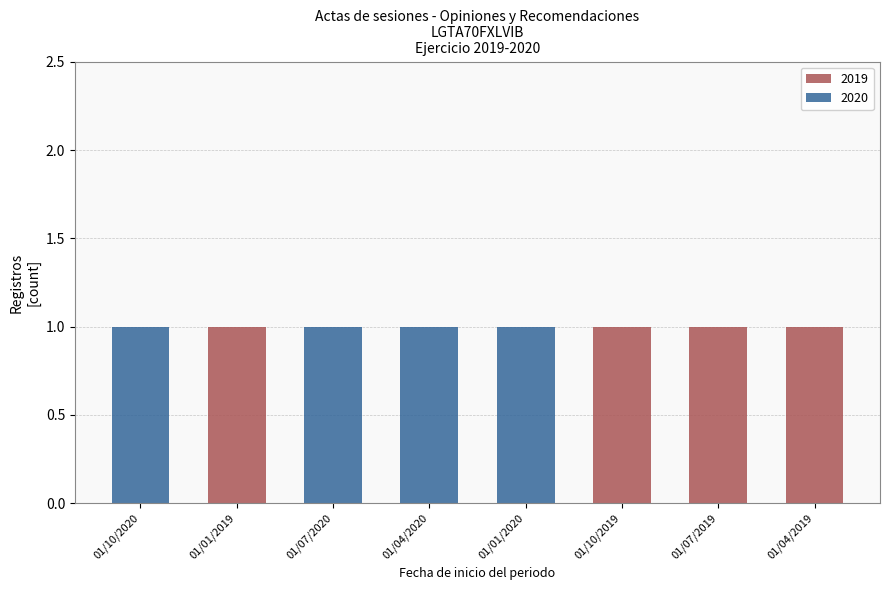

Reading left to right, what are the values for 2019?

01/10/2020=0	01/01/2019=1	01/07/2020=0	01/04/2020=0	01/01/2020=0	01/10/2019=1	01/07/2019=1	01/04/2019=1